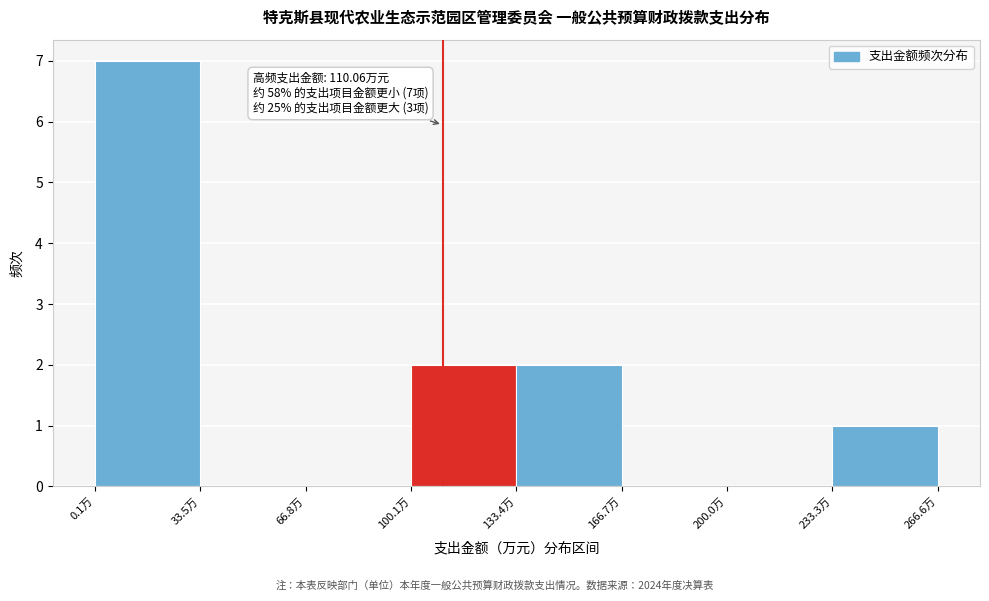

Which range on the x-axis has the tallest bar?

0 to 35